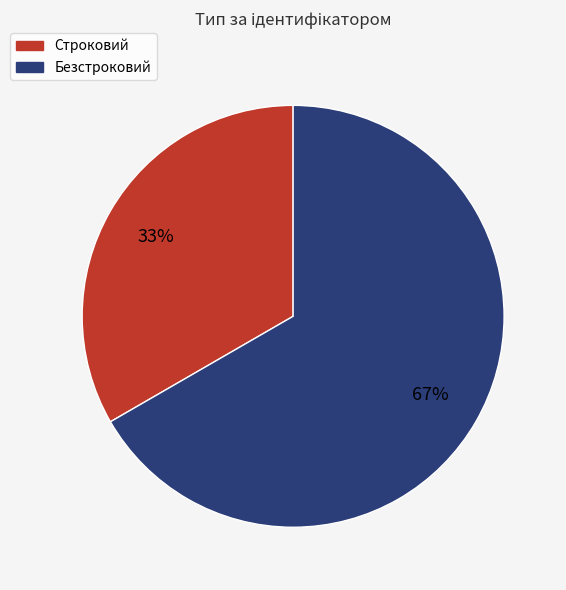

Is there any slice that represents more than half of the pie?

Yes